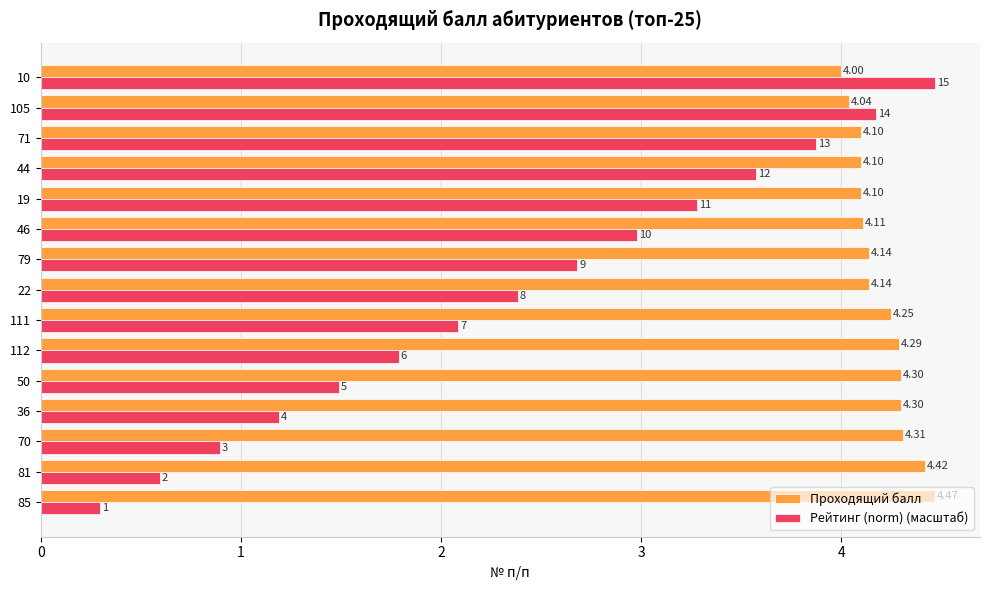

Rank the categories by Рейтинг (norm) (масштаб) value from highest to lowest.

10, 105, 71, 44, 19, 46, 79, 22, 111, 112, 50, 36, 70, 81, 85